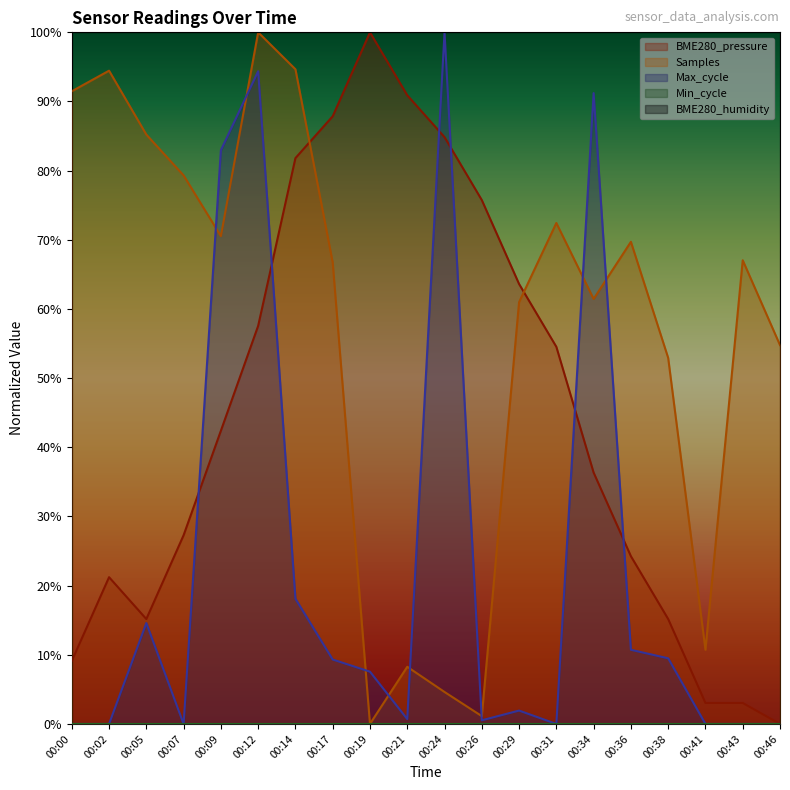

Reading left to right, extract all data points from this chart.

BME280_pressure: 0.1	0.2	0.2	0.3	0.4	0.6	0.8	0.9	1.0	0.9	0.8	0.8	0.6	0.5	0.4	0.2	0.2	0.0	0.0	0.0
Samples: 0.9	0.9	0.9	0.8	0.7	1.0	0.9	0.7	0.0	0.1	0.0	0.0	0.6	0.7	0.6	0.7	0.5	0.1	0.7	0.5
Max_cycle: 0.0	0.0	0.1	0.0	0.8	0.9	0.2	0.1	0.1	0.0	1.0	0.0	0.0	0.0	0.9	0.1	0.1	0.0	0.0	0.0